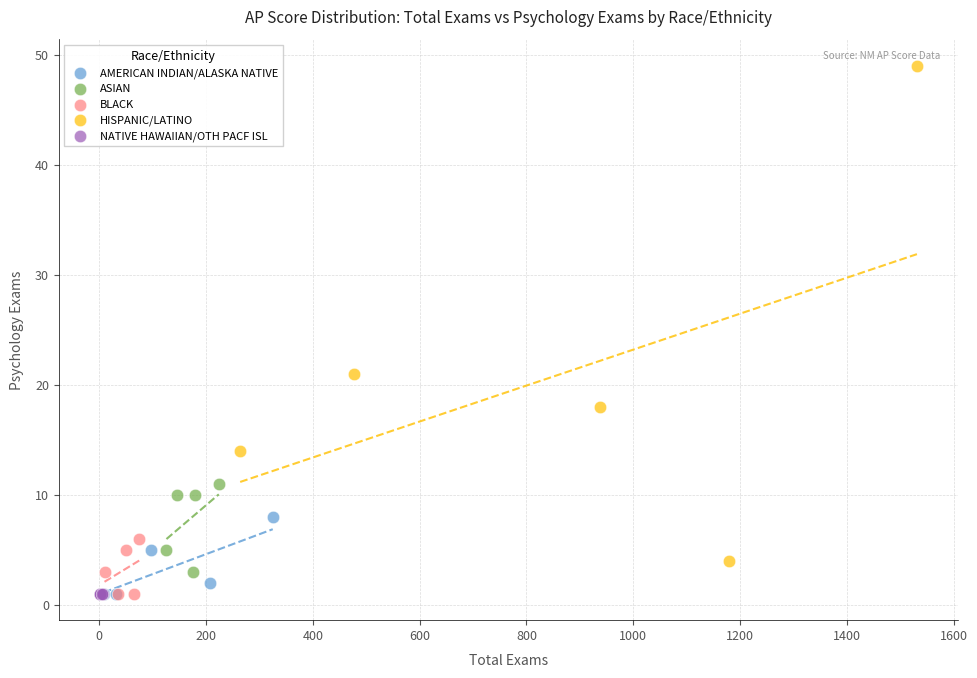

Which series contains the highest Y value?

HISPANIC/LATINO